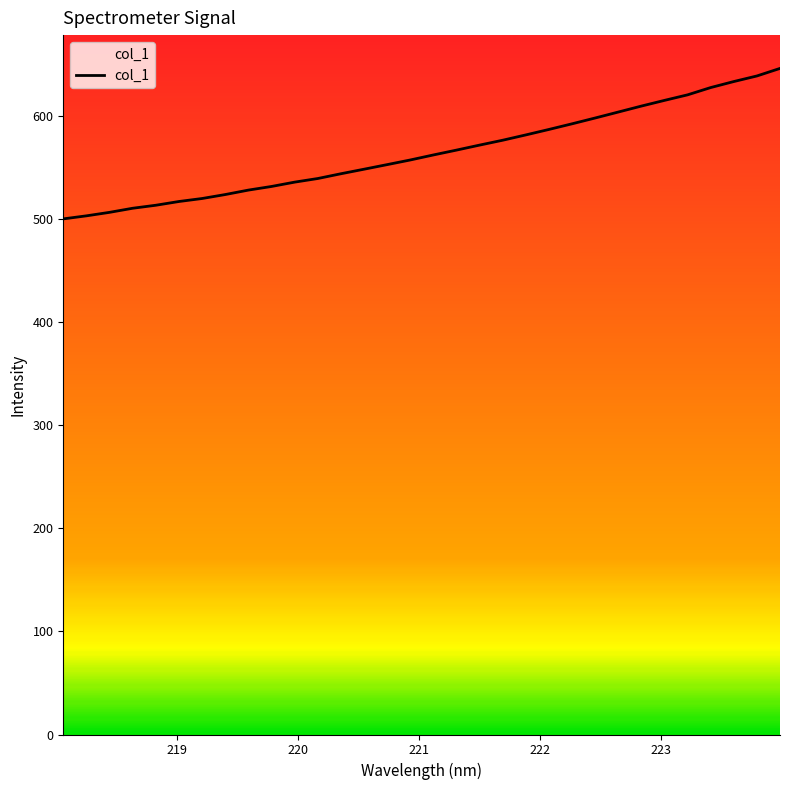

What is the greatest value displayed?

646.0